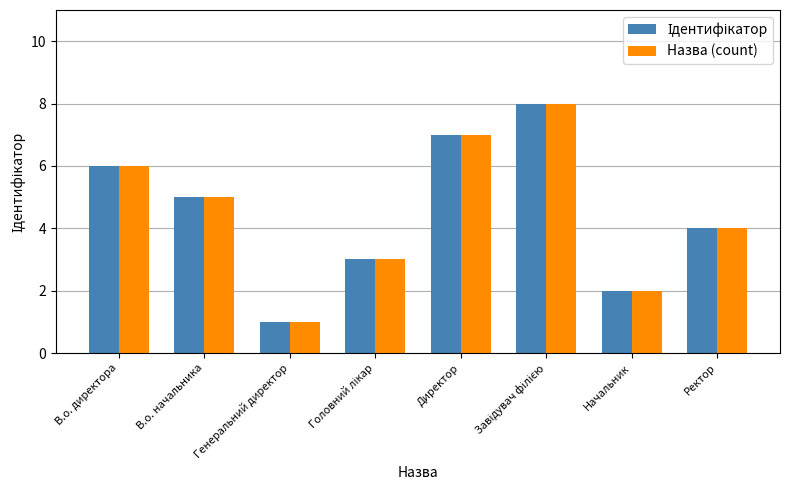

What is the total value across all series at Директор?

14